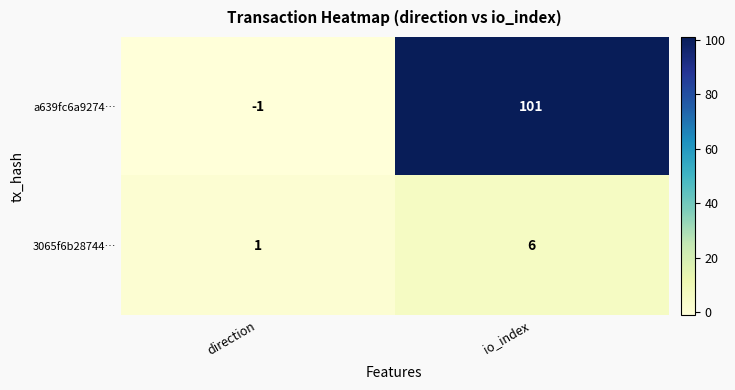

Reading right to left, transcribe all the data shown in this chart.

a639fc6a9274…: 101	-1
3065f6b28744…: 6	1